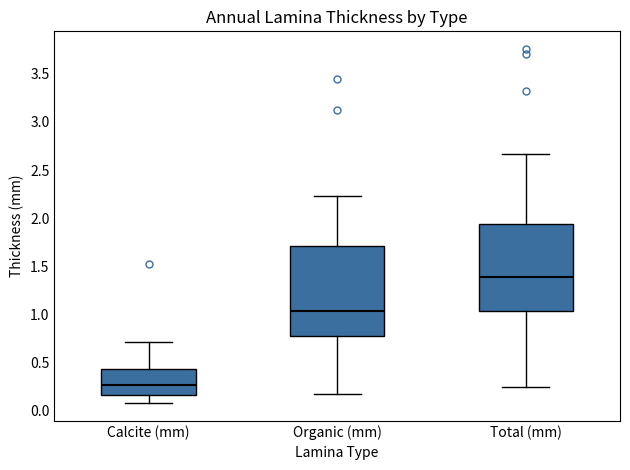

Reading left to right, read every box against the y-axis: the position of its median line, the range the box covers, and the ends of its whiskers. The values are not printed on the chart, so give them approximately, as read against the axis.

Calcite (mm): median 0.25, box 0.15 to 0.45, whiskers 0.10 to 0.70
Organic (mm): median 1.05, box 0.80 to 1.70, whiskers 0.15 to 2.25
Total (mm): median 1.40, box 1.05 to 1.95, whiskers 0.25 to 2.65